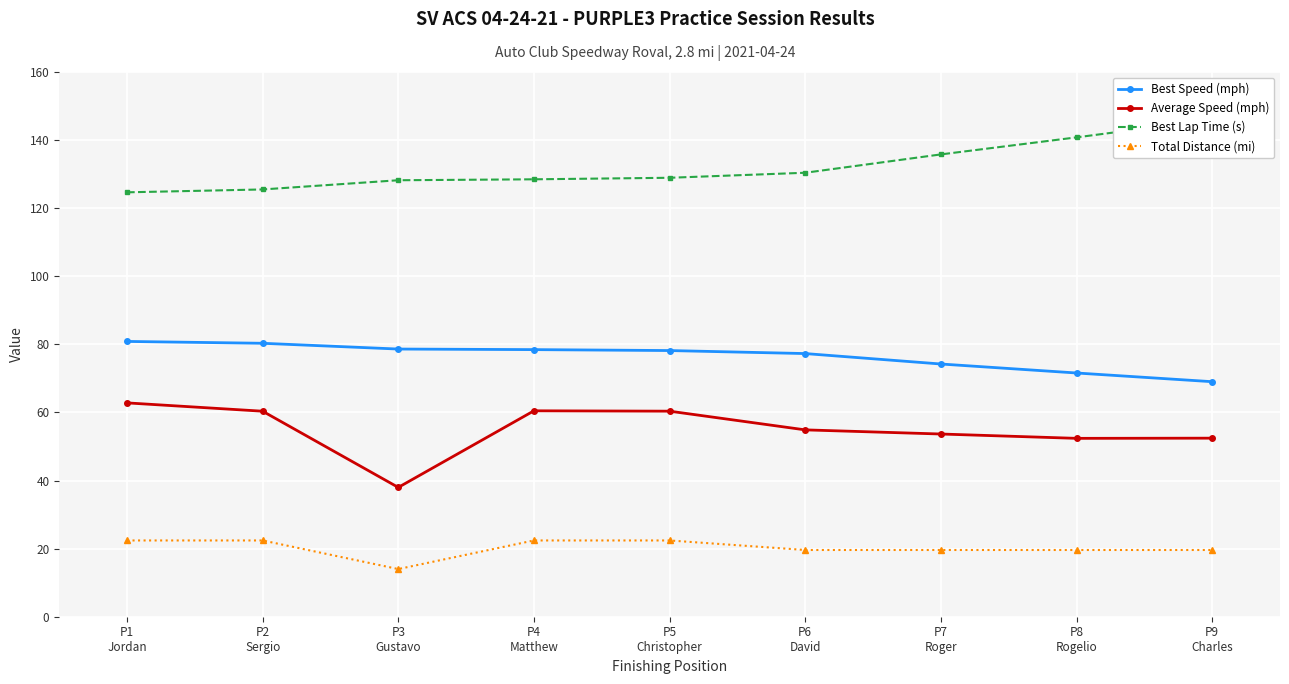

Does the chart display data point markers on the line(s)?

Yes